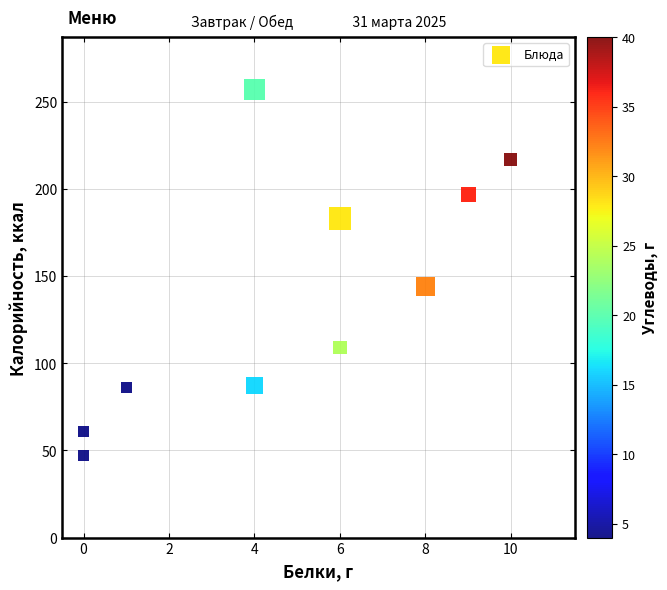

What is the average Y value?

139